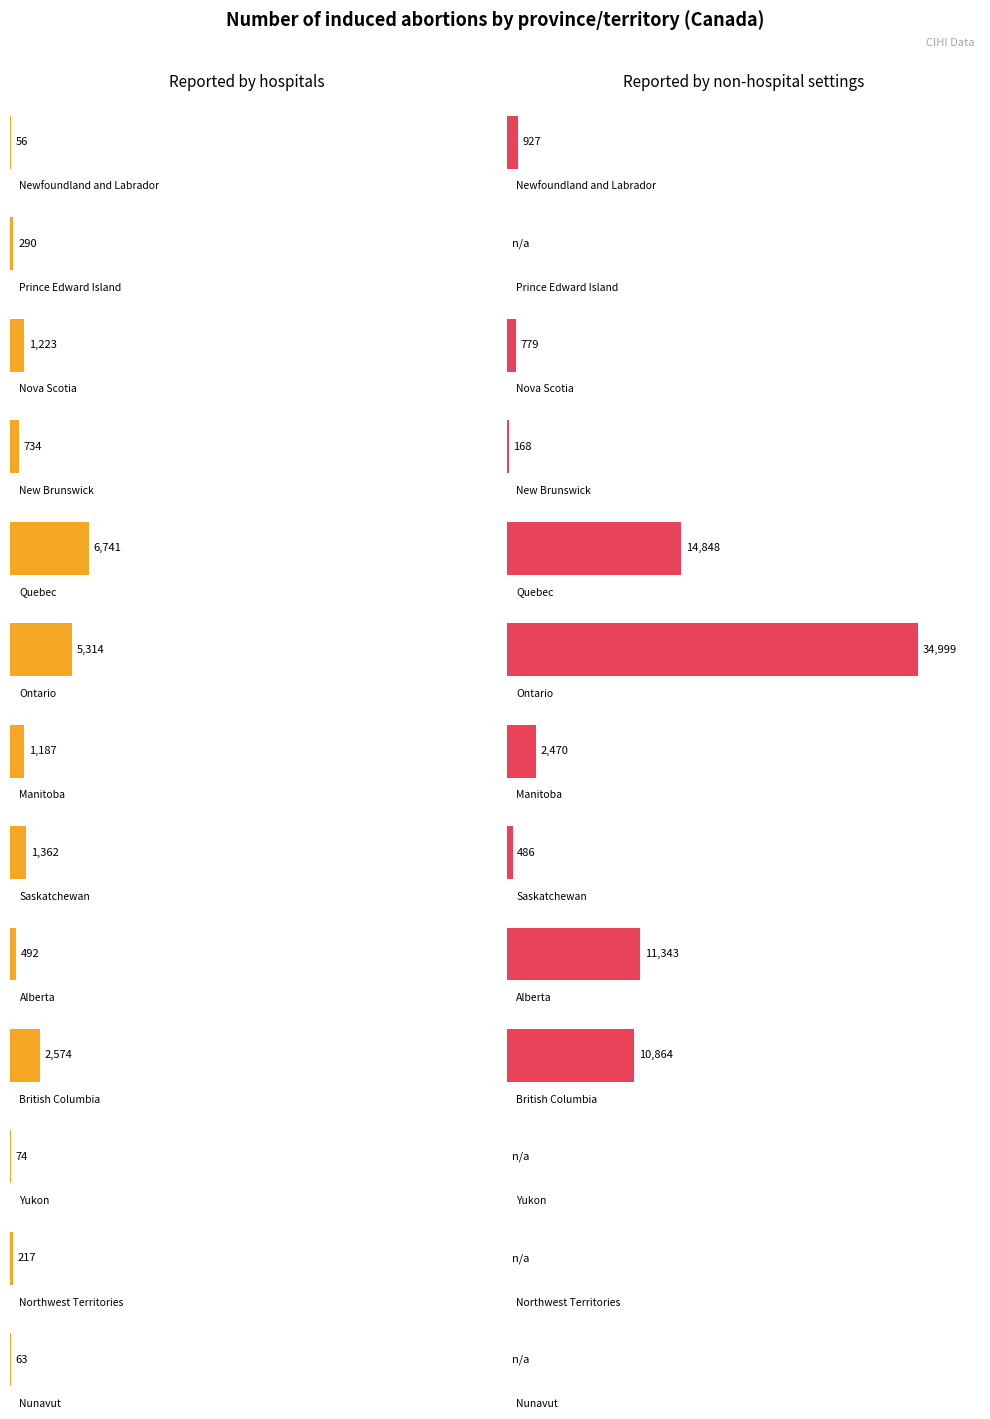

Reading right to left, list all the values displayed in this chart.

Hospital: Total reported=20327	Nunavut=63	Northwest Territories=217	Yukon=74	British Columbia=2574	Alberta=492	Saskatchewan=1362	Manitoba=1187	Ontario=5314	Quebec=6741	New Brunswick=734	Nova Scotia=1223	Prince Edward Island=290	Newfoundland and Labrador=56
Non-hospital: Total reported=76884	Nunavut=0	Northwest Territories=0	Yukon=0	British Columbia=10864	Alberta=11343	Saskatchewan=486	Manitoba=2470	Ontario=34999	Quebec=14848	New Brunswick=168	Nova Scotia=779	Prince Edward Island=0	Newfoundland and Labrador=927
Total: Total reported=97211	Nunavut=63	Northwest Territories=217	Yukon=74	British Columbia=13438	Alberta=11835	Saskatchewan=1848	Manitoba=3657	Ontario=40313	Quebec=21589	New Brunswick=902	Nova Scotia=2002	Prince Edward Island=290	Newfoundland and Labrador=983